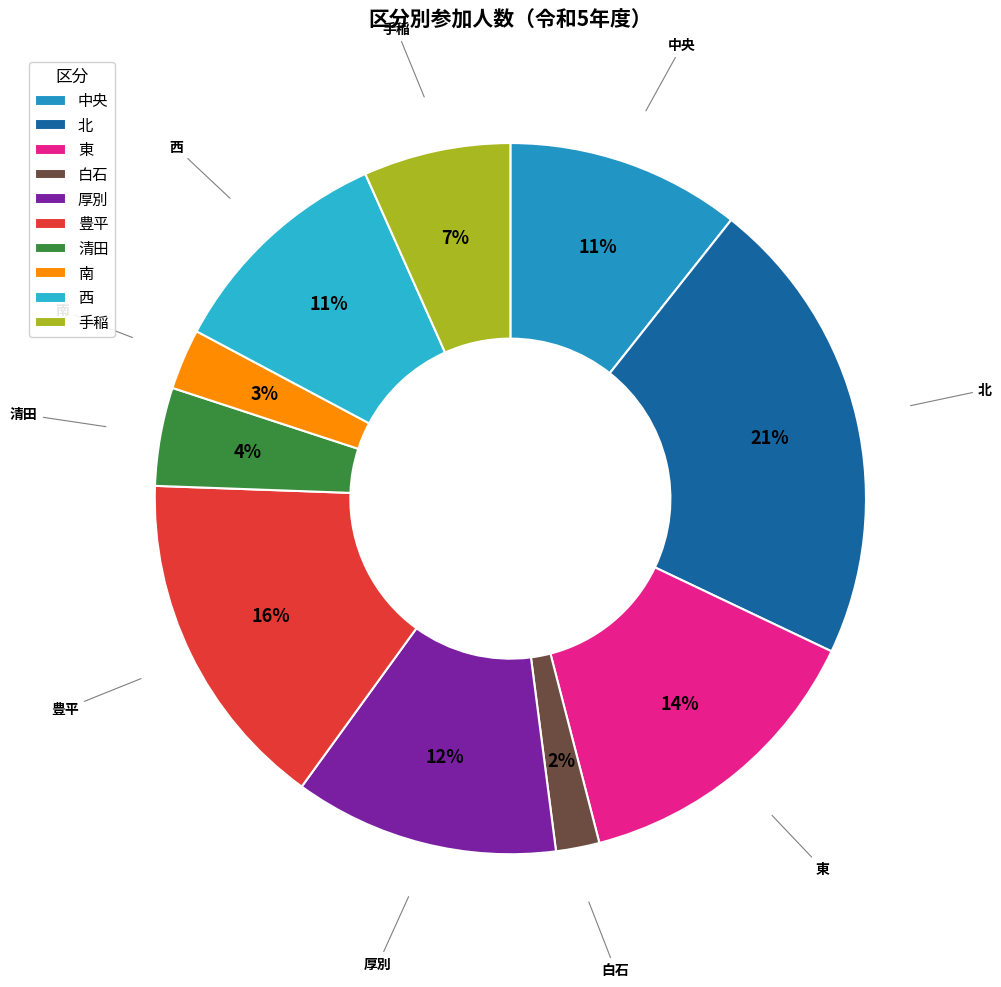

How many segments does this pie chart have?

10